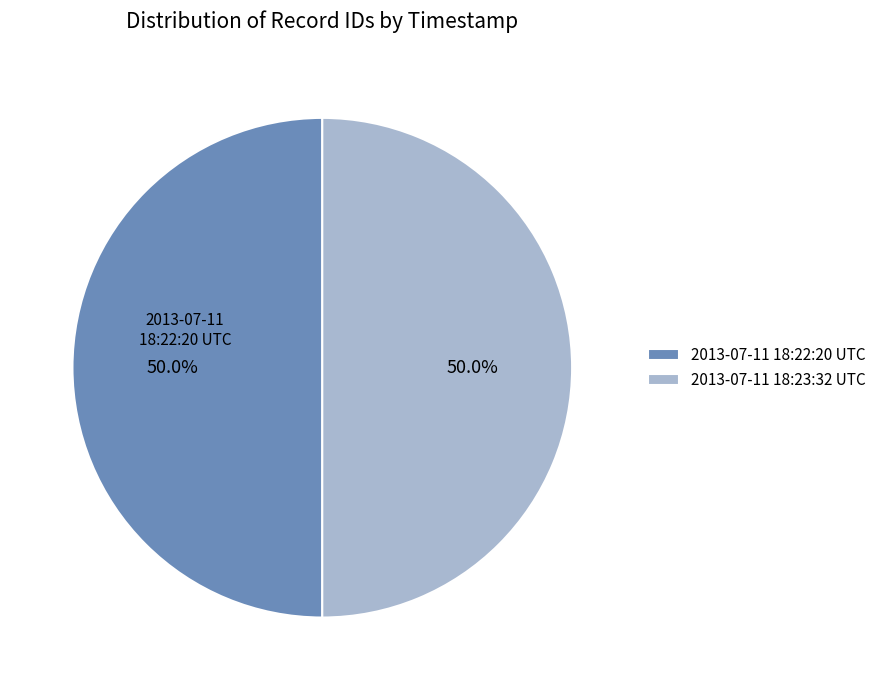

Is it true that 2013-07-11 18:23:32 UTC is 50% of the pie?

True